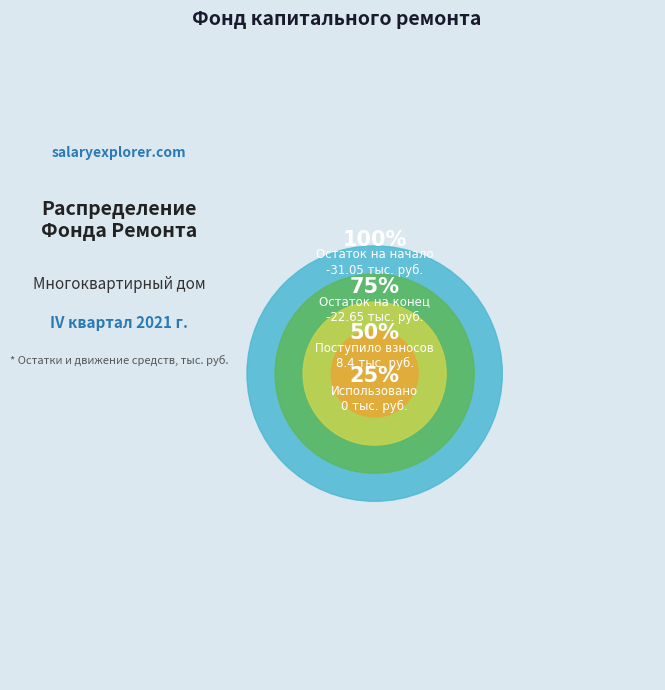

Does взносов represent more than half of the total?

No